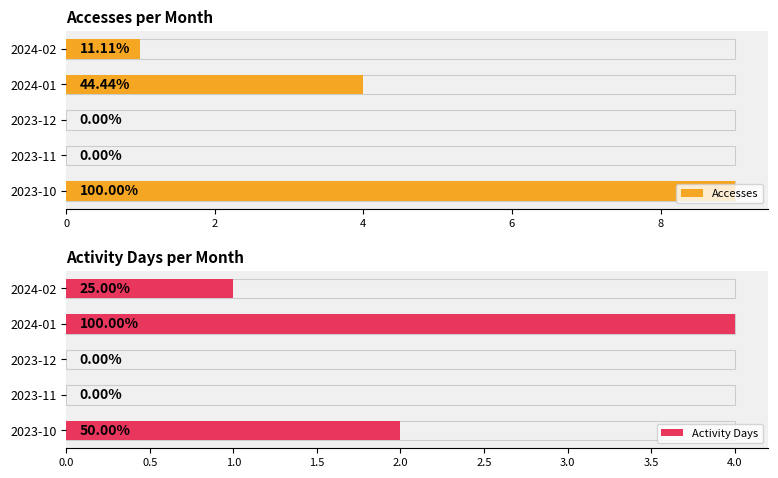

How many bars are there in total?

10